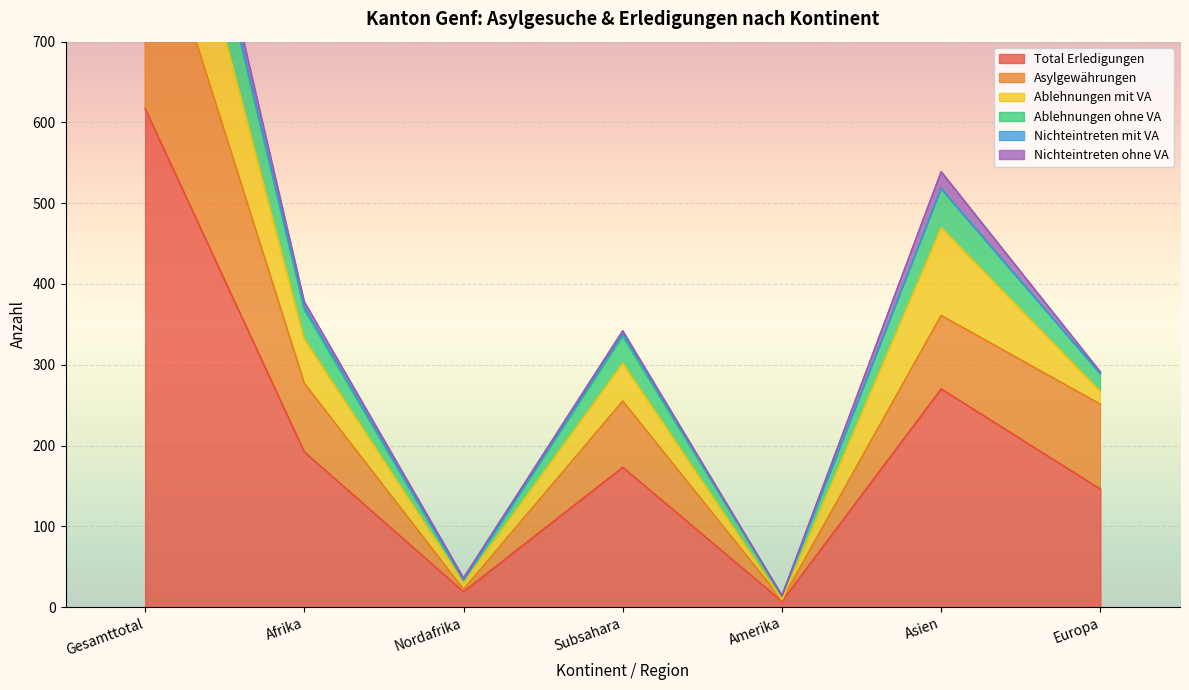

At which label does Total Erledigungen reach its peak?

Gesamttotal